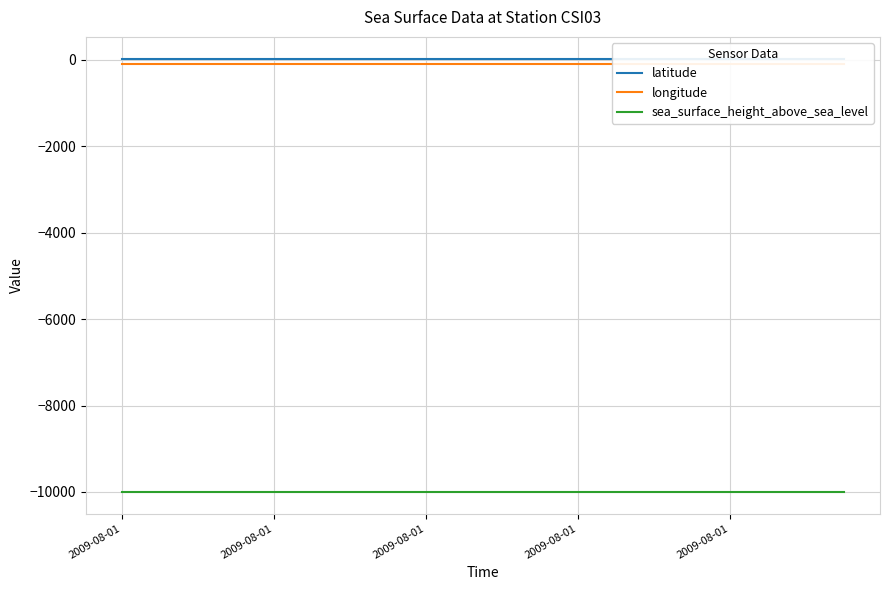

What is the maximum value shown in the chart?

29.4